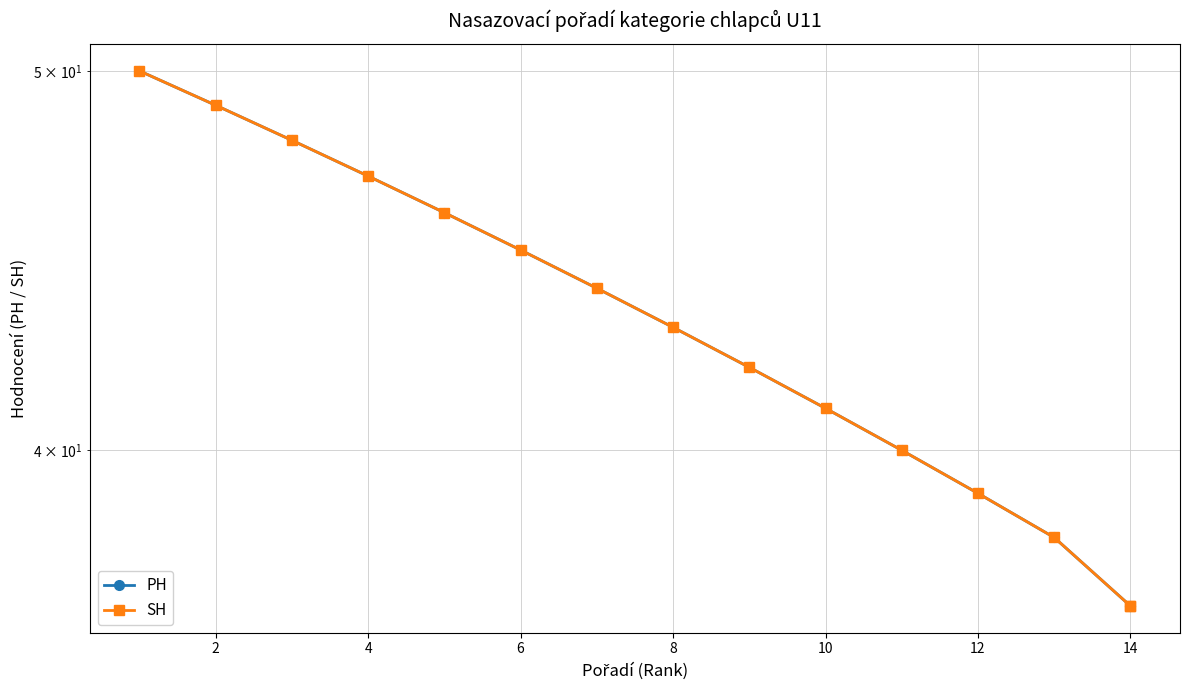

How many lines are shown in the chart?

2